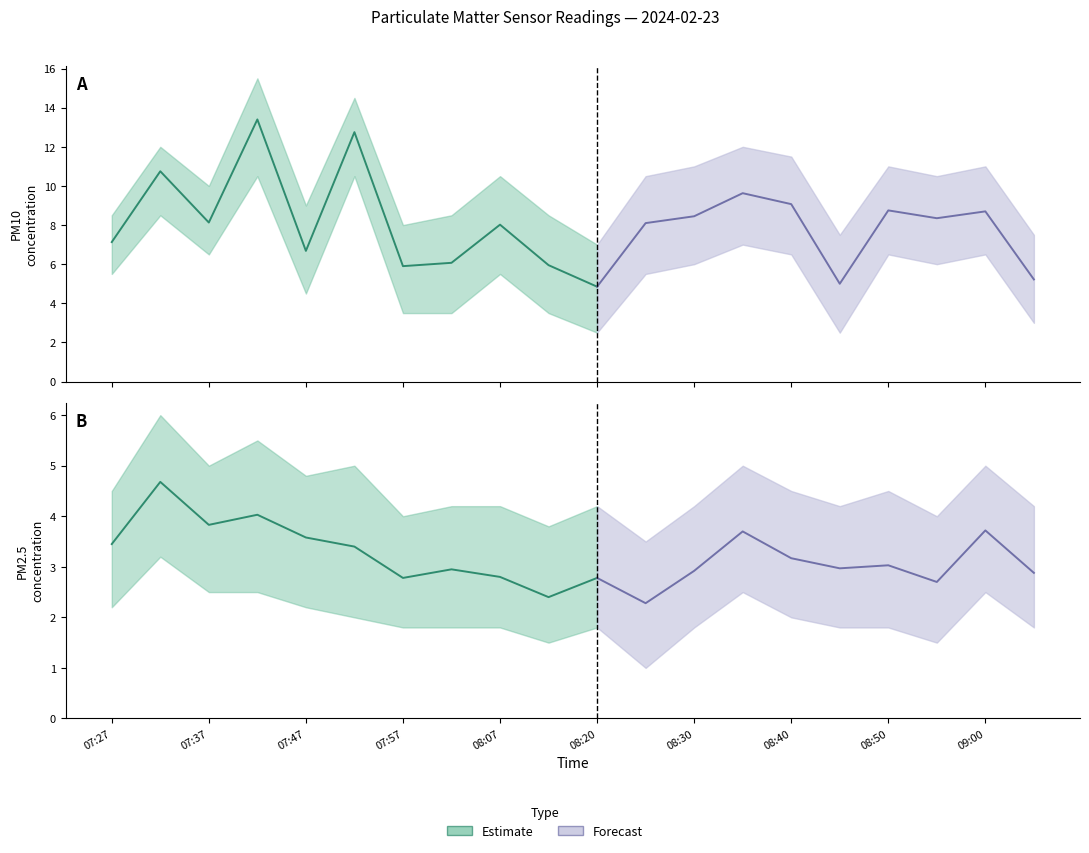

At how many categories does at least one series exceed 11?

2